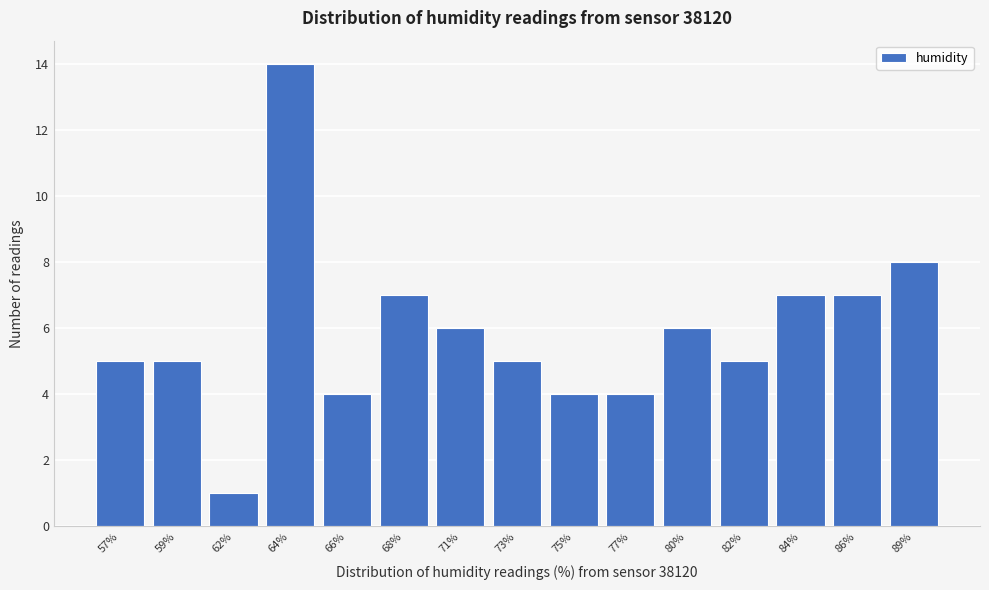

Reading left to right, what are all the values shown in this chart?

5	5	1	14	4	7	6	5	4	4	6	5	7	7	8